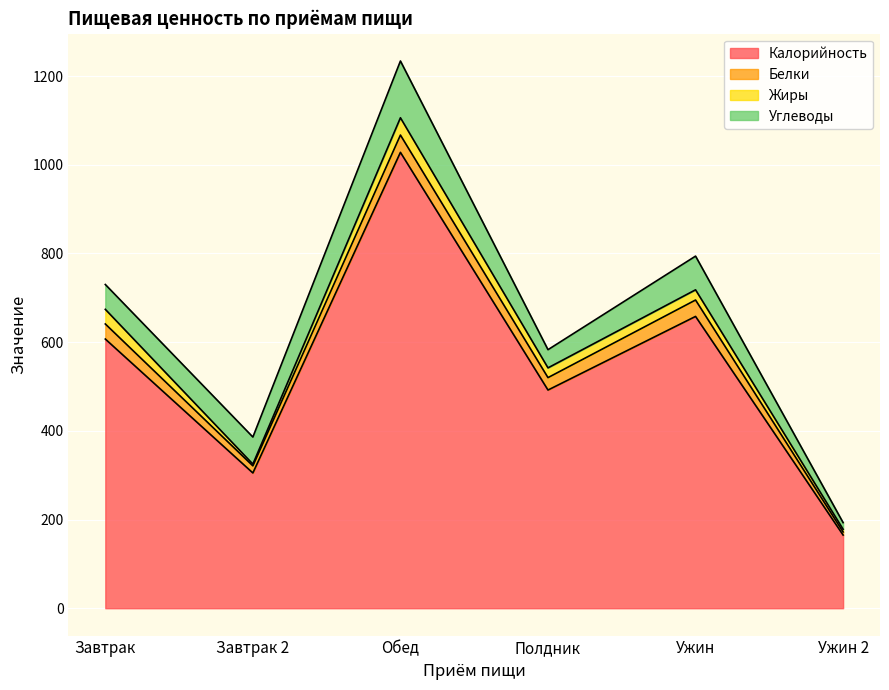

How many lines are shown in the chart?

4